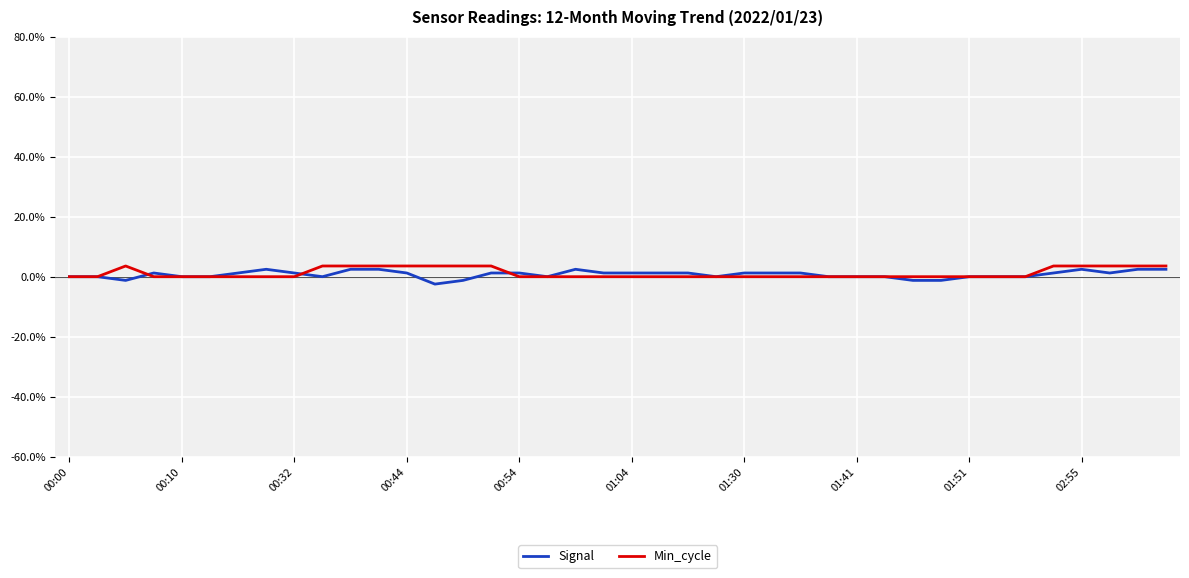

What is the maximum value shown in the chart?

3.6